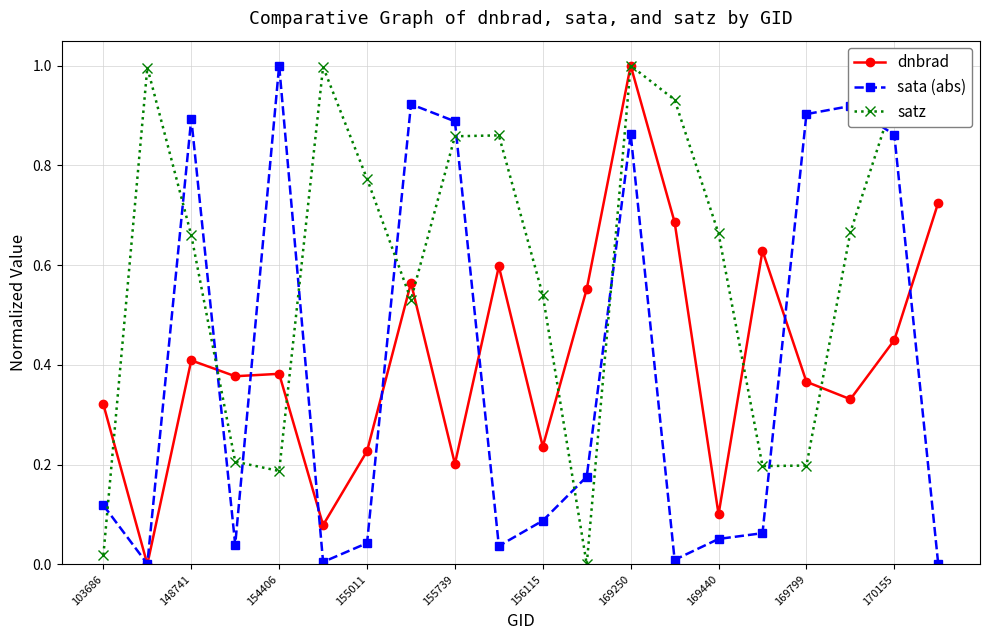

True or false: dnbrad has more than 0 points higher than both neighbors.

True